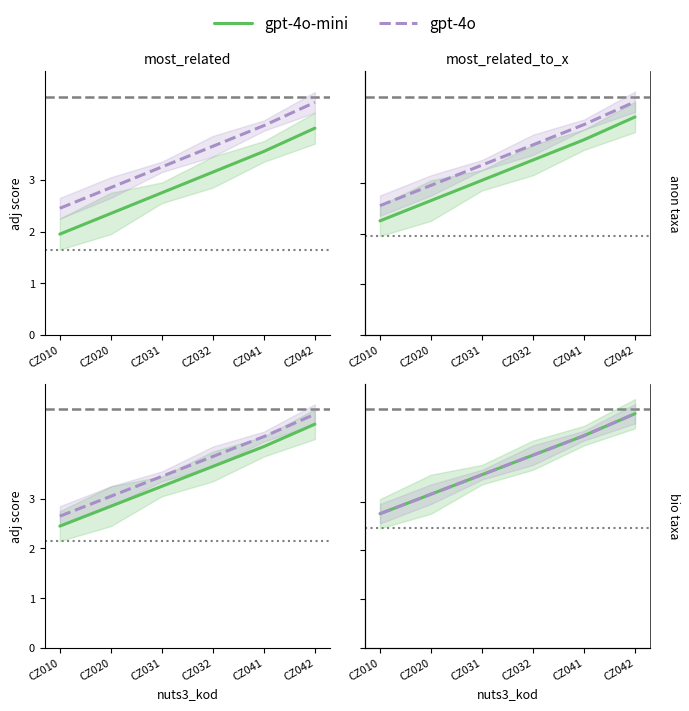

True or false: gpt-4o-mini and gpt-4o cross at least once.

False